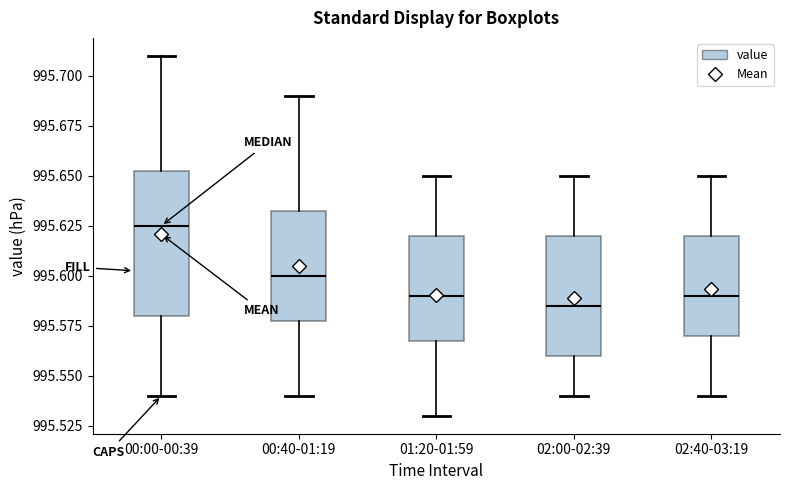

Which box has the highest median line?

00:00-00:39